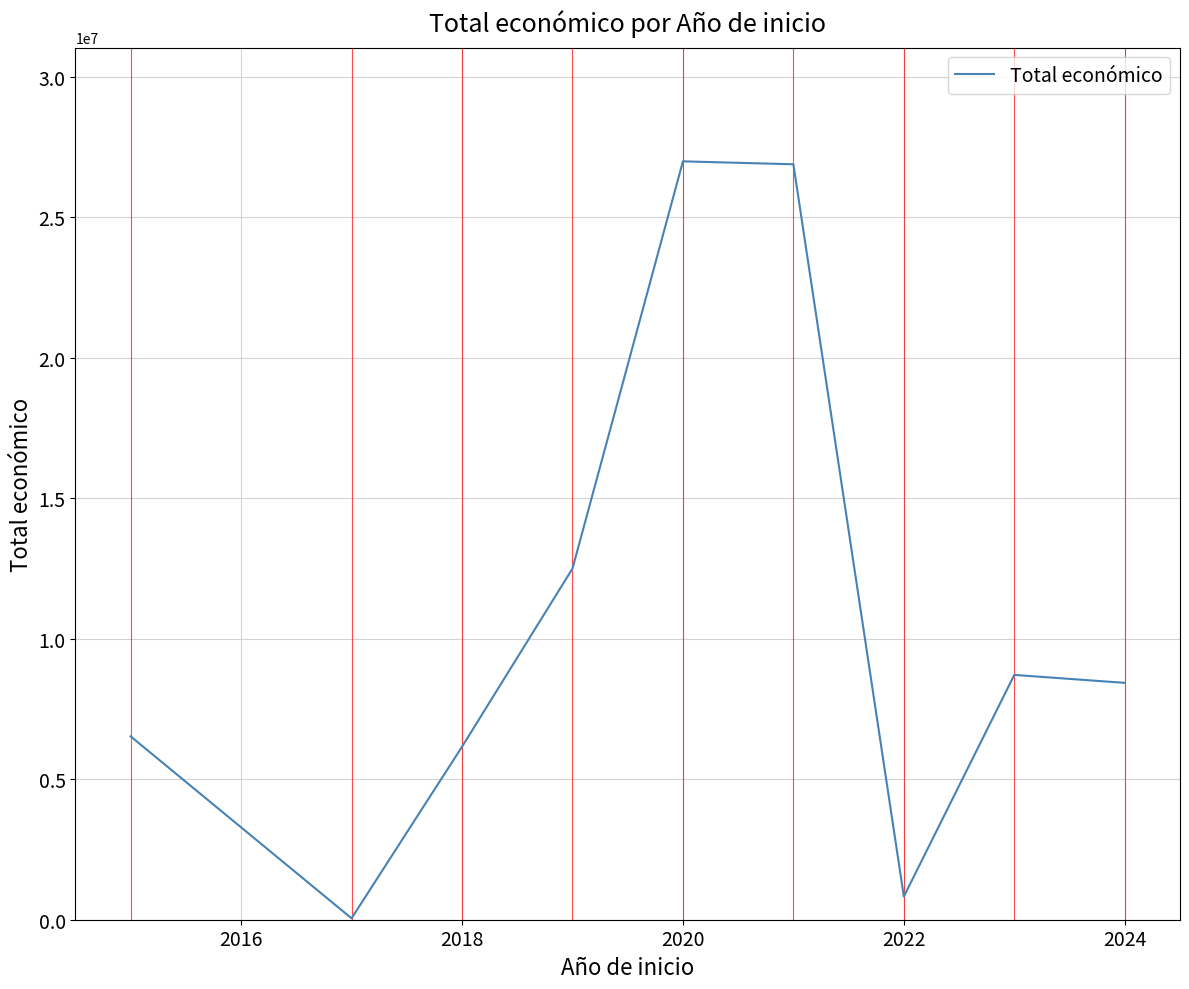

What is the difference between the maximum and minimum values?

26943092